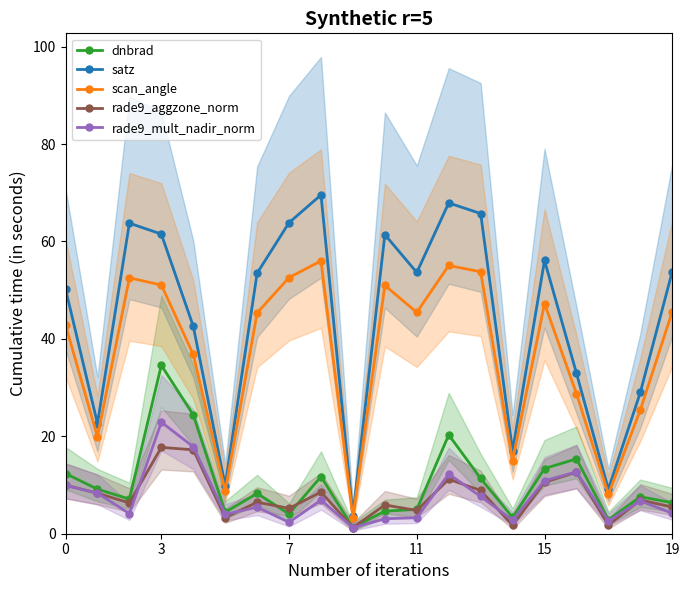

What are all the series names shown in the legend?

dnbrad, satz, scan_angle, rade9_aggzone_norm, rade9_mult_nadir_norm